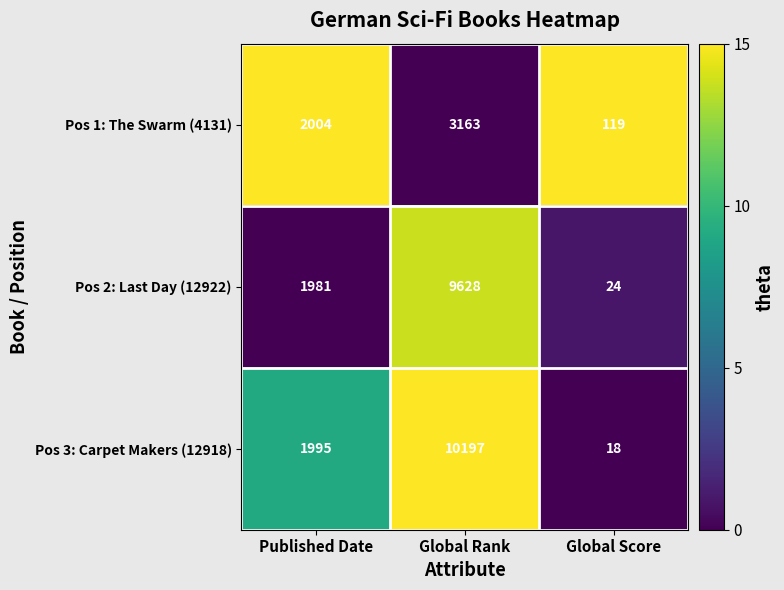

What is the total value across all series at Published Date?

5980